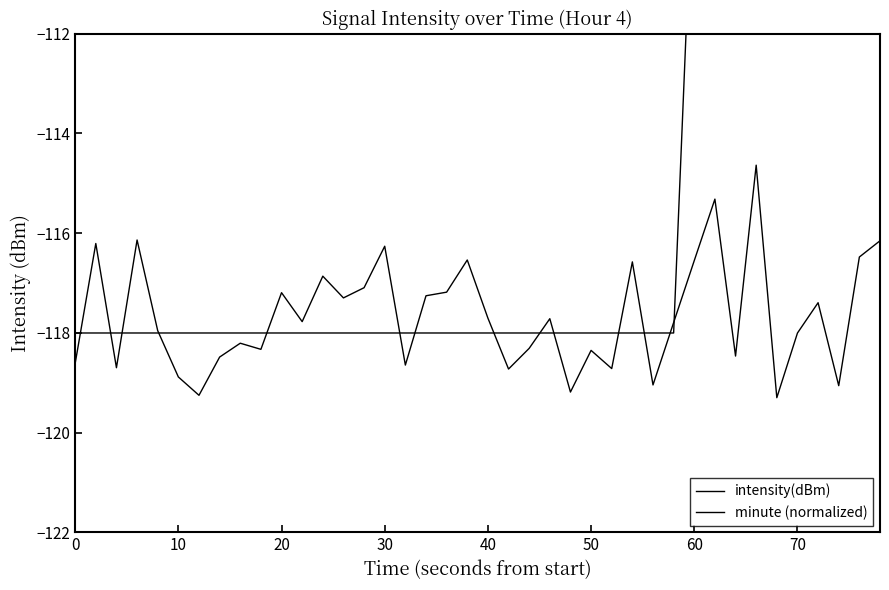

Which series has the widest spread of values?

minute (normalized)